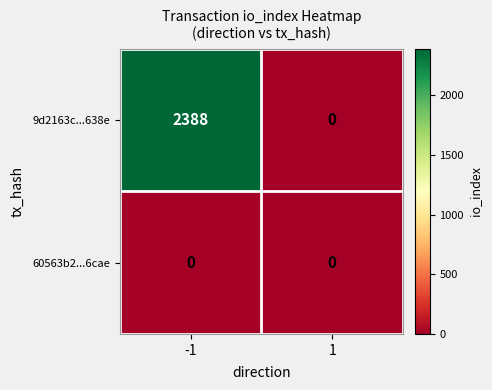

What is the difference between the highest and lowest values at -1?

2388